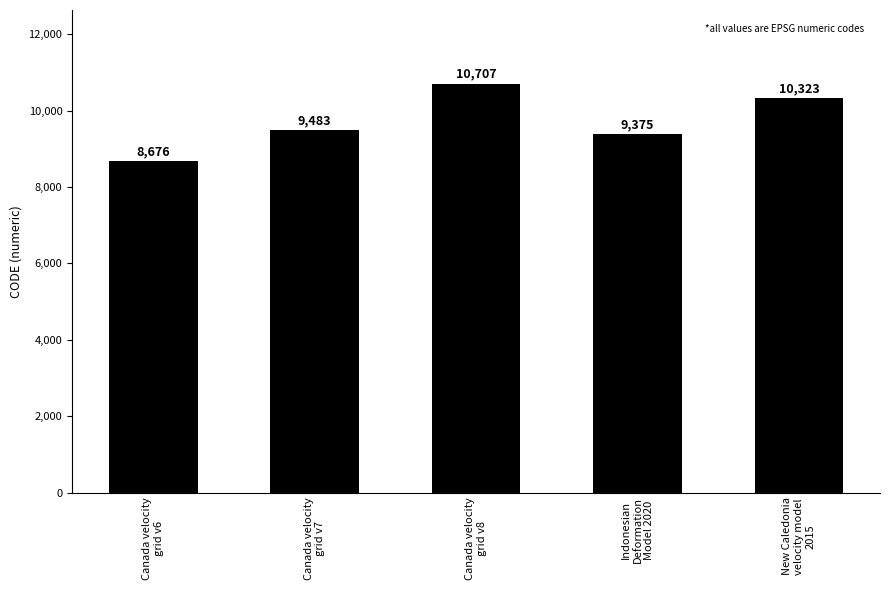

Reading left to right, extract all data points from this chart.

Canada velocity
grid v6=8676	Canada velocity
grid v7=9483	Canada velocity
grid v8=10707	Indonesian
Deformation
Model 2020=9375	New Caledonia
velocity model
2015=10323